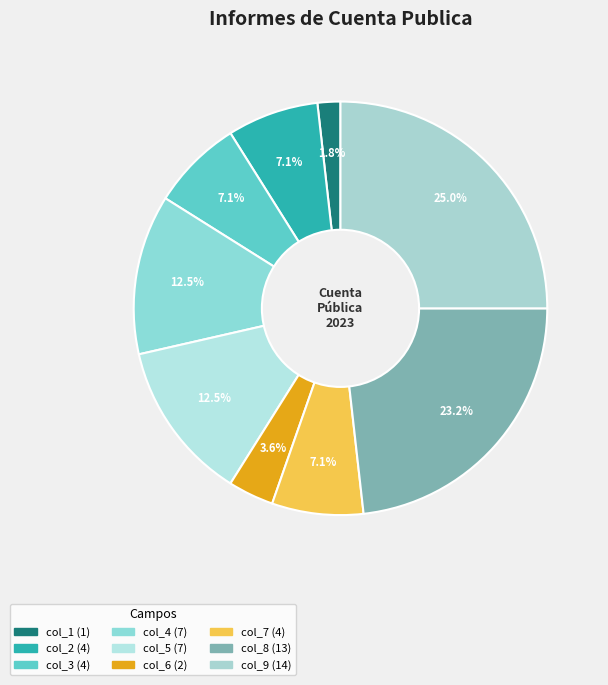

To the nearest percent, what portion does col_7 represent?

7%